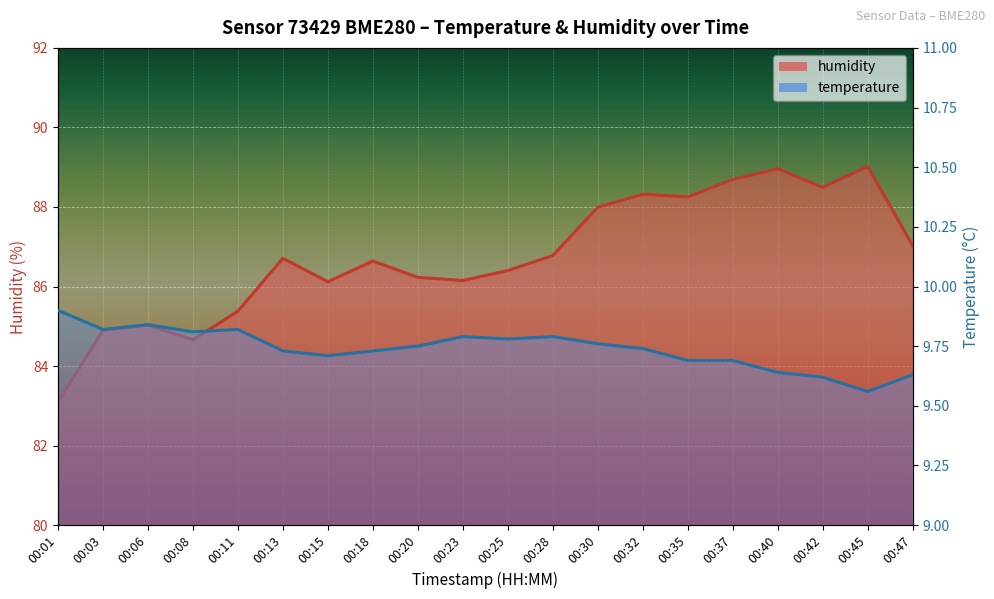

Rank the categories by humidity value from lowest to highest.

00:01, 00:08, 00:03, 00:06, 00:11, 00:15, 00:23, 00:20, 00:25, 00:18, 00:13, 00:28, 00:47, 00:30, 00:35, 00:32, 00:42, 00:37, 00:40, 00:45